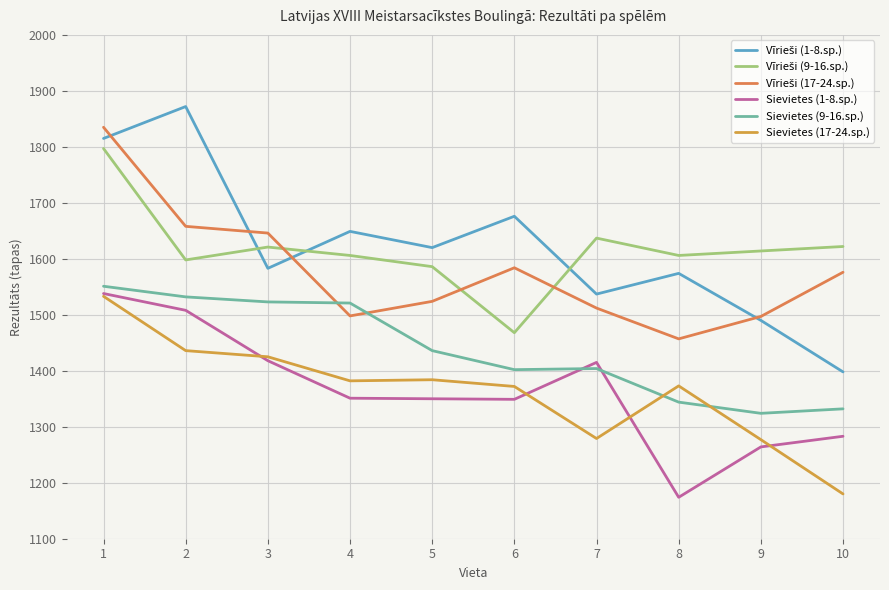

Which label corresponds to the largest value in the chart?

2